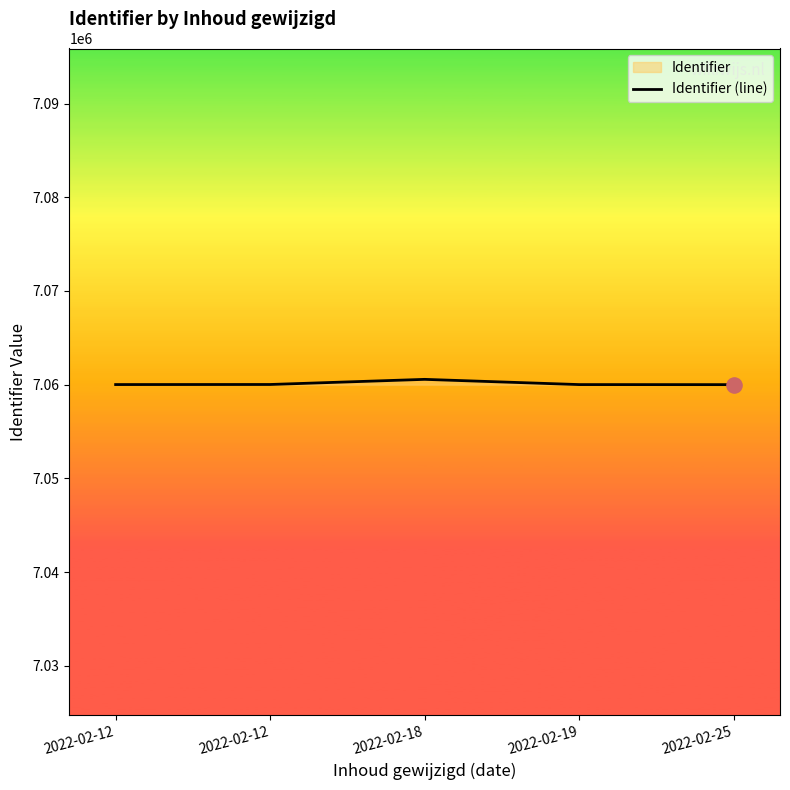

What is the ratio of the value at 2022-02-25 to the value at 2022-02-19?

1.0